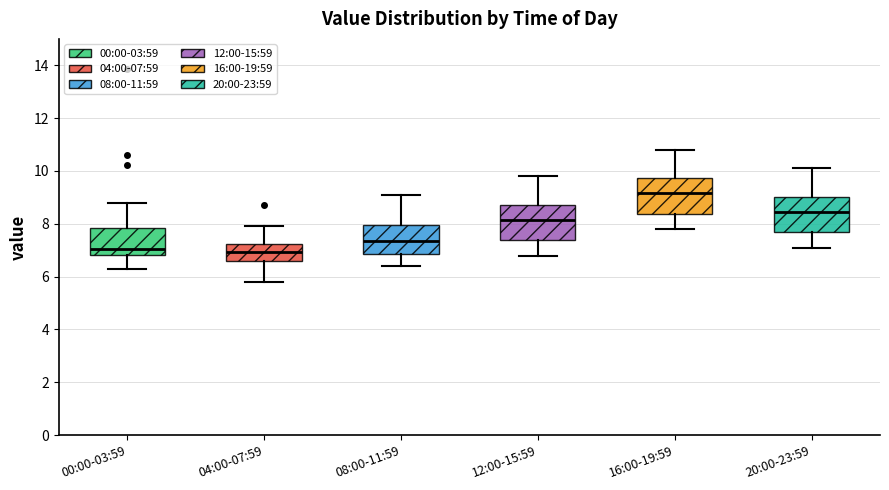

Reading left to right, read every box against the y-axis: the position of its median line, the range the box covers, and the ends of its whiskers. The values are not printed on the chart, so give them approximately, as read against the axis.

00:00-03:59: median 7.0, box 6.8 to 7.8, whiskers 6.4 to 8.8
04:00-07:59: median 7.0, box 6.6 to 7.2, whiskers 5.8 to 8.0
08:00-11:59: median 7.4, box 6.8 to 8.0, whiskers 6.4 to 9.2
12:00-15:59: median 8.2, box 7.4 to 8.8, whiskers 6.8 to 9.8
16:00-19:59: median 9.2, box 8.4 to 9.8, whiskers 7.8 to 10.8
20:00-23:59: median 8.4, box 7.6 to 9.0, whiskers 7.2 to 10.2